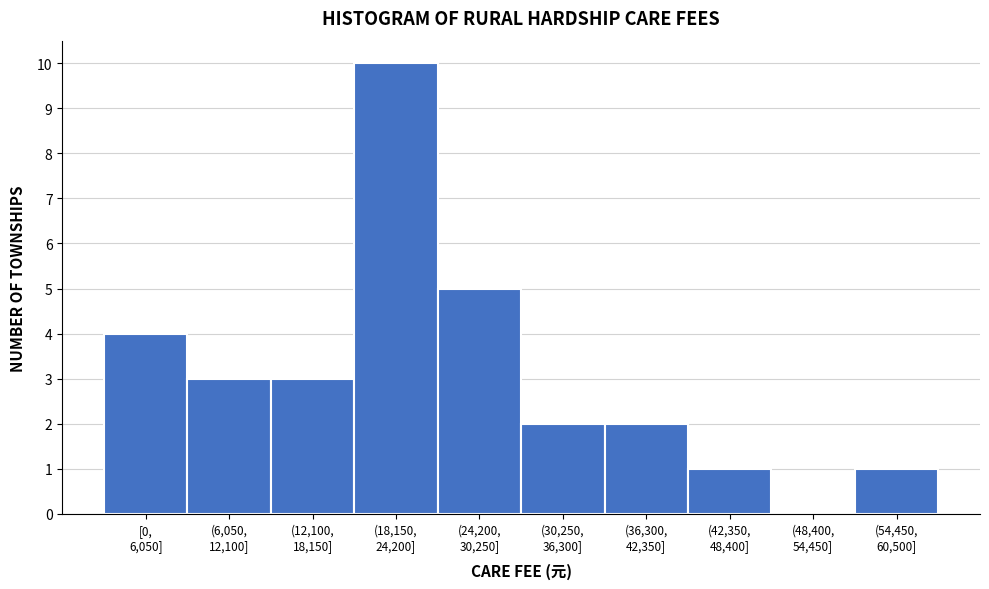

What is the sum of all values?

31